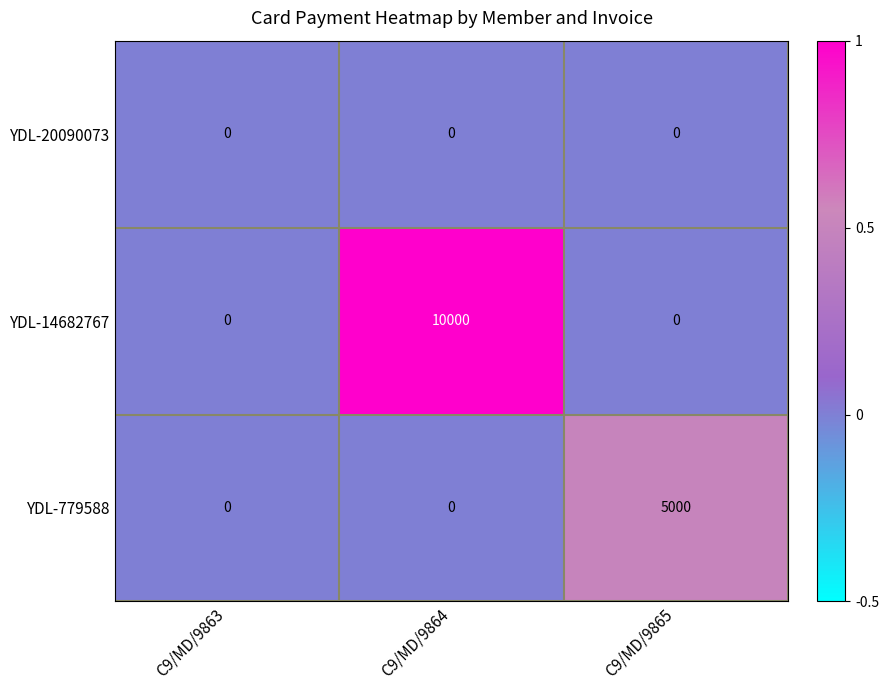

Which series has the largest total across all categories?

YDL-14682767